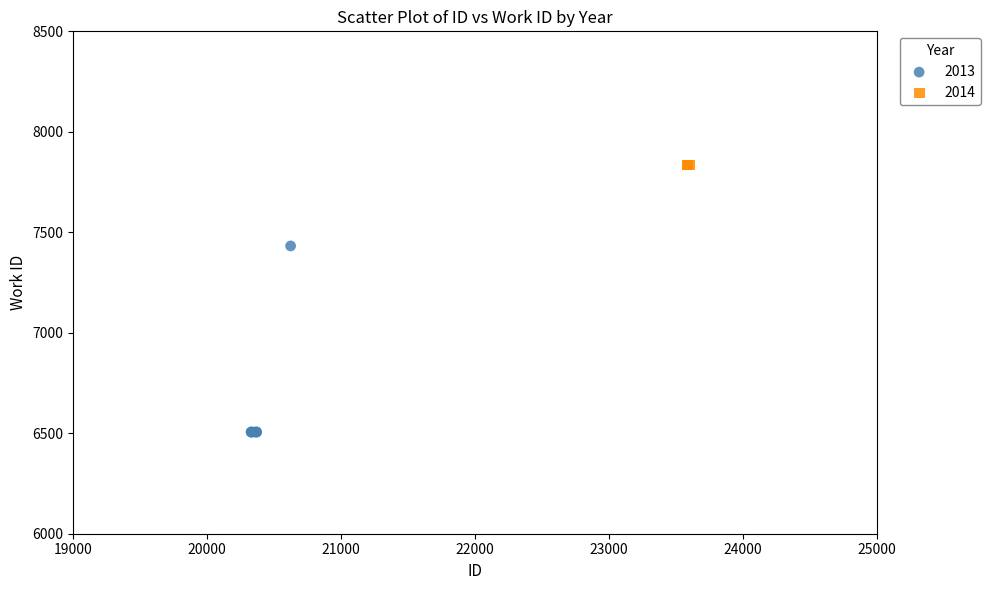

Which series reaches the minimum Y coordinate?

2013